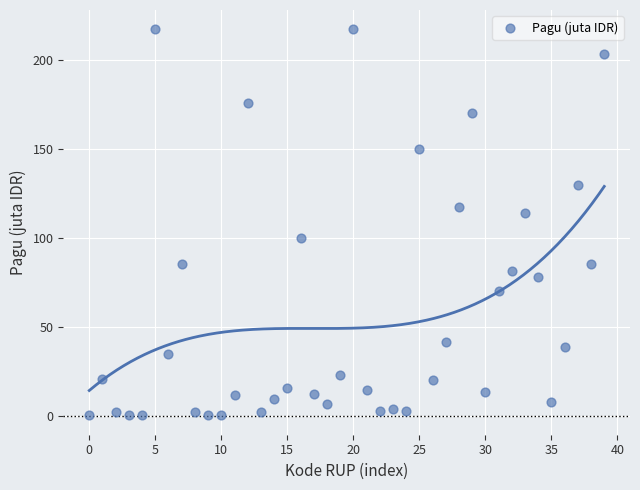

What is the range of Y values (max minus min)?

216.9